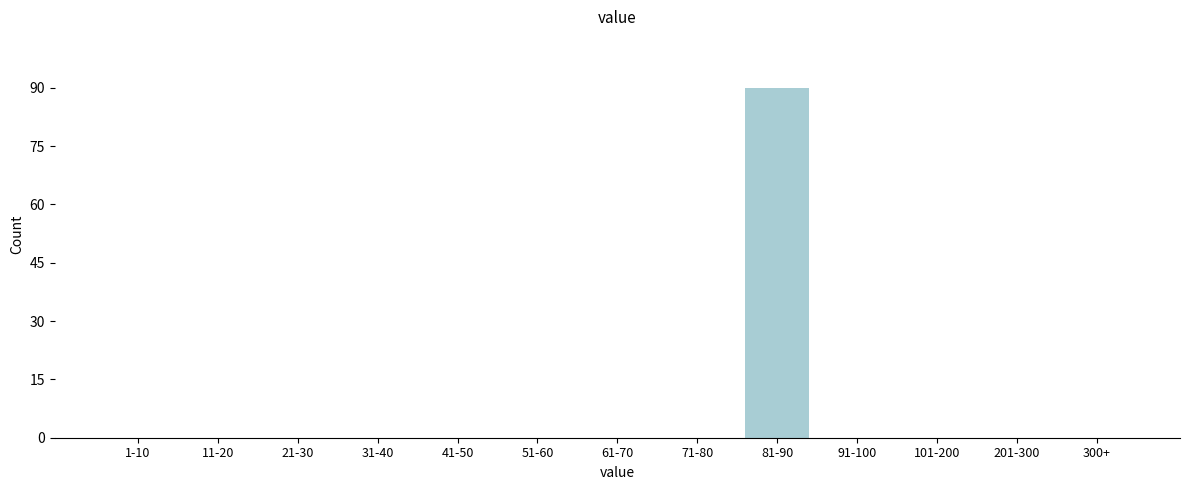

Reading left to right, extract all data points from this chart.

1-10=0	11-20=0	21-30=0	31-40=0	41-50=0	51-60=0	61-70=0	71-80=0	81-90=90	91-100=0	101-200=0	201-300=0	300+=0